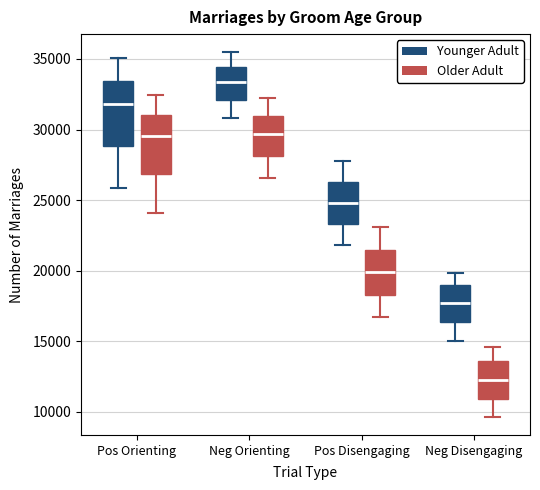

Where is the upper edge of the box for Neg Disengaging (Older Adult) on the y-axis? The values are not printed on the chart, so give them approximately, as read against the axis.

13500